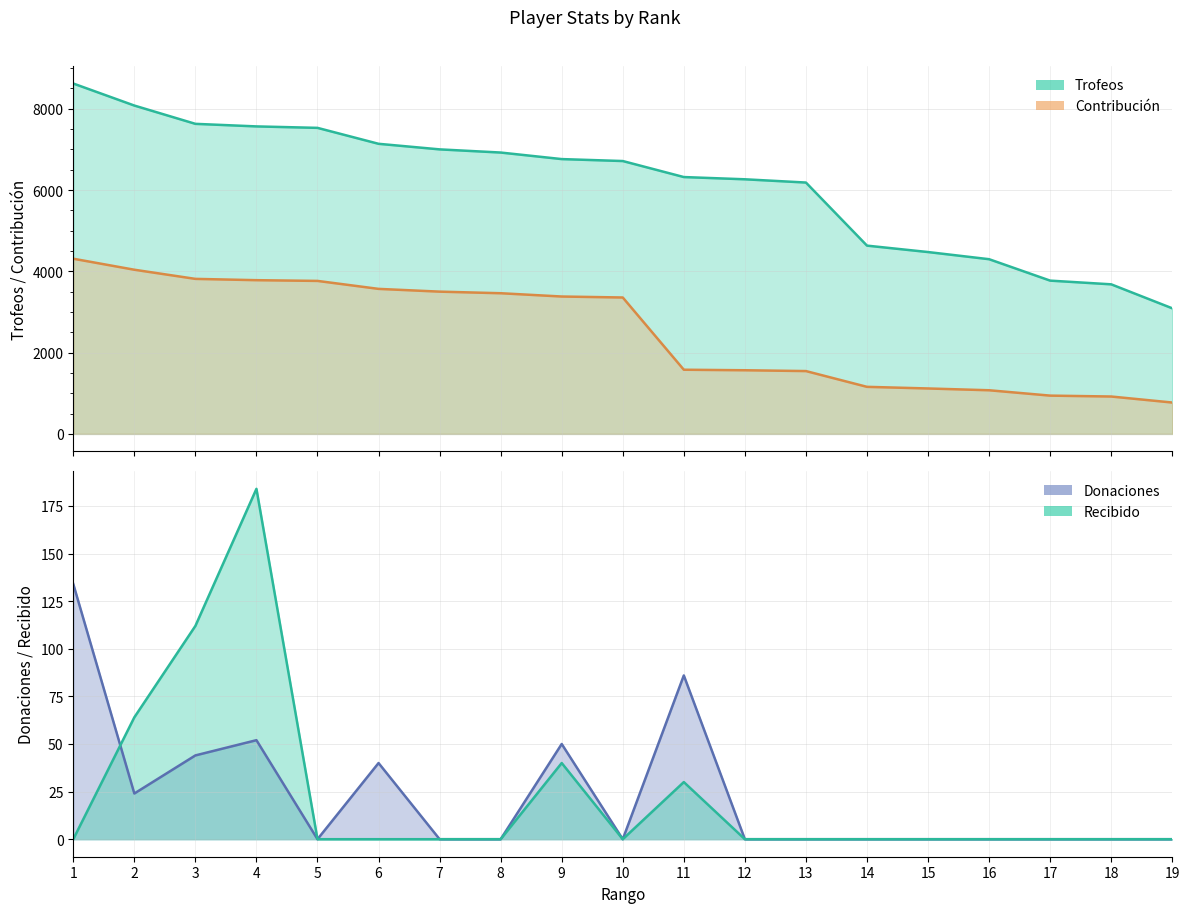

Between 16 and 2, which is larger?

2